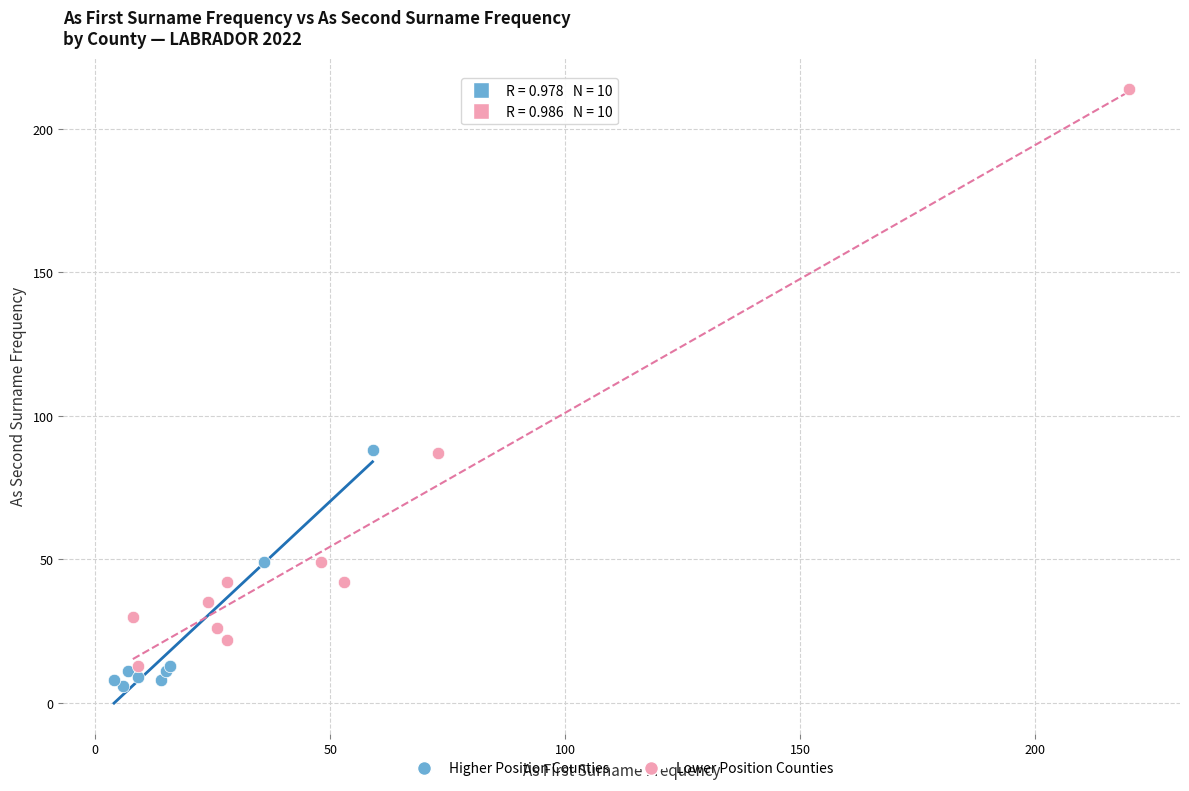

Which series contains the highest Y value?

Lower Position Counties